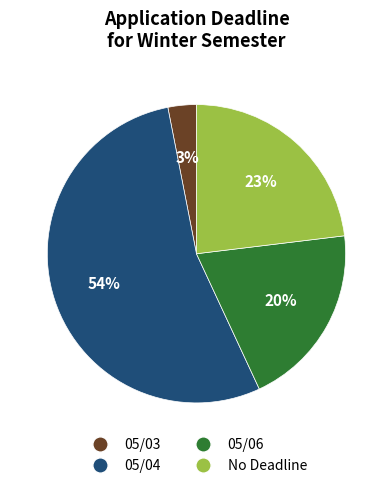

Between 05/04 and 05/03, which is larger?

05/04